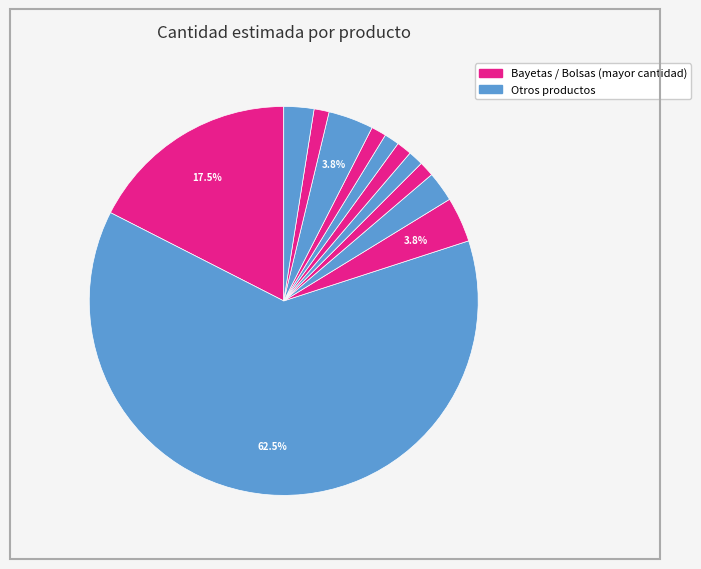

How many slices are in this pie chart?

12